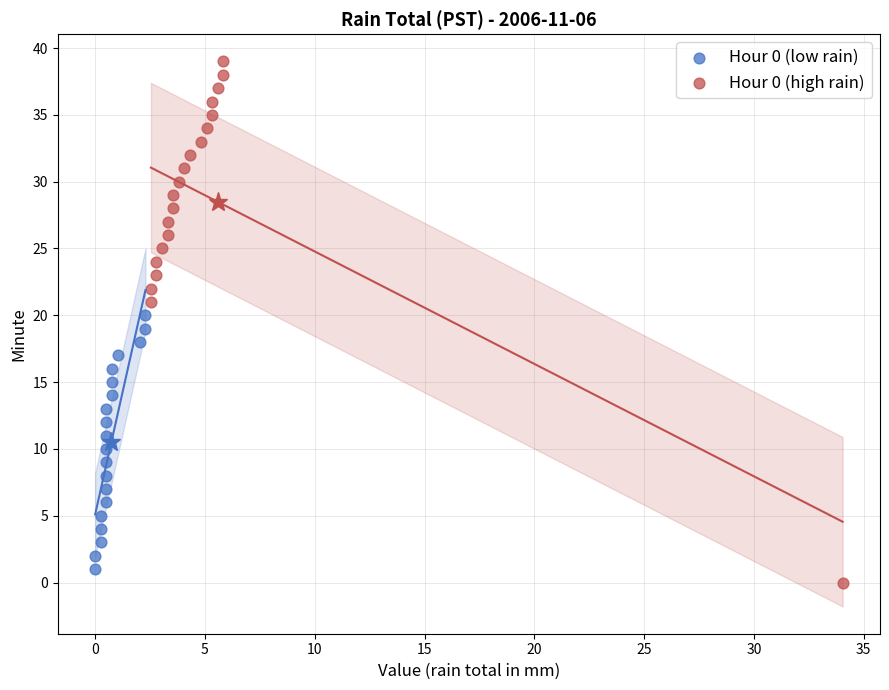

Which series reaches the maximum Y coordinate?

Hour 0 (high rain)